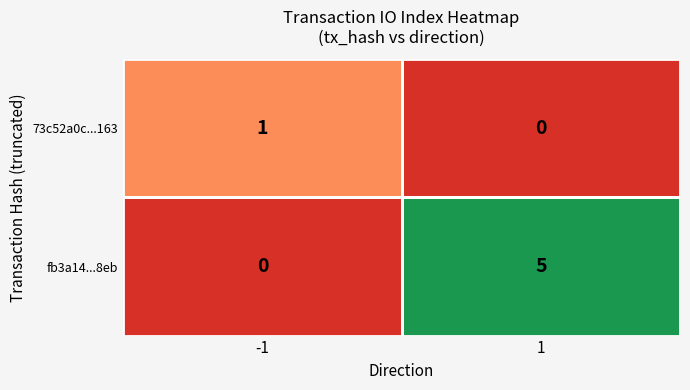

What is the maximum value for fb3a14...8eb?

5